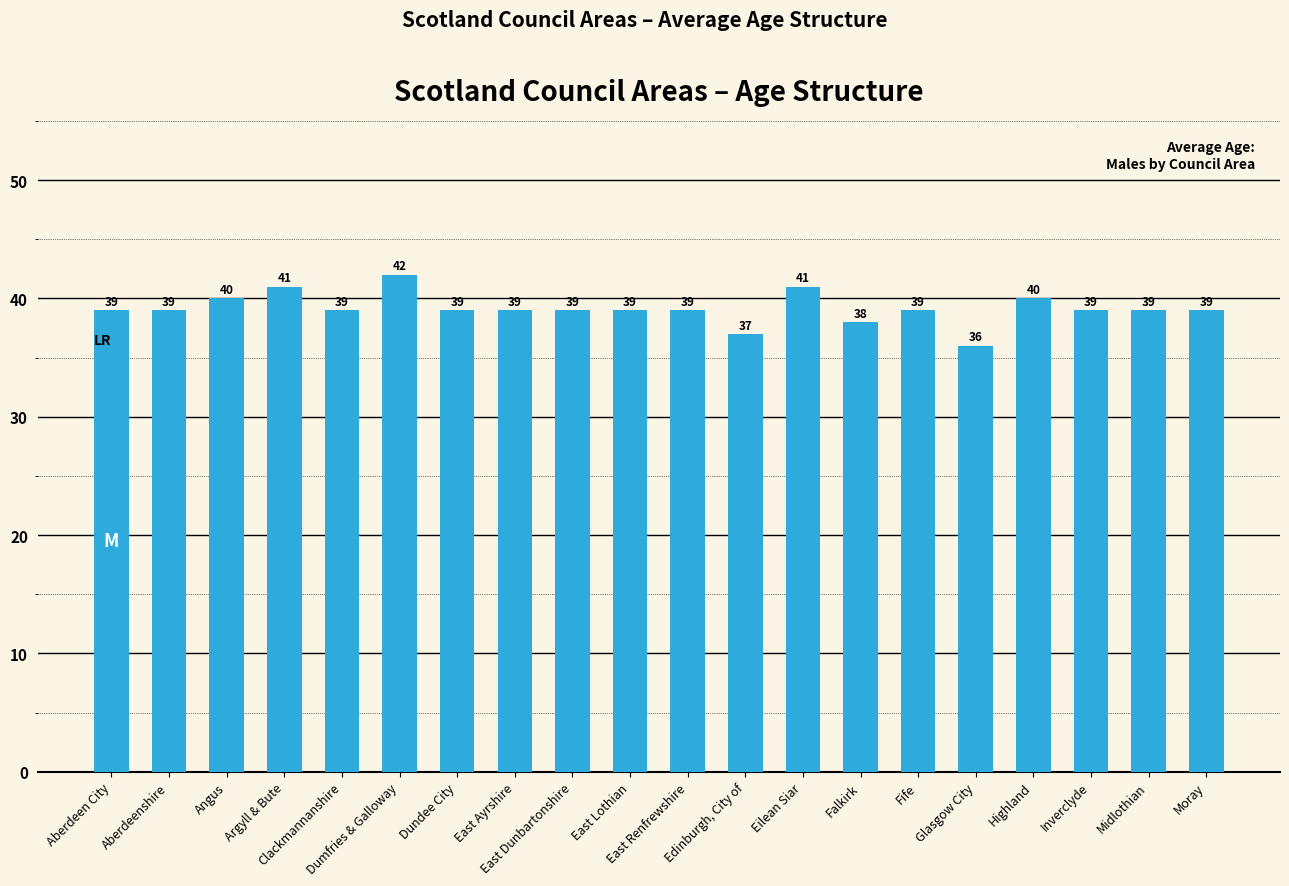

What is the sum of all values?

783